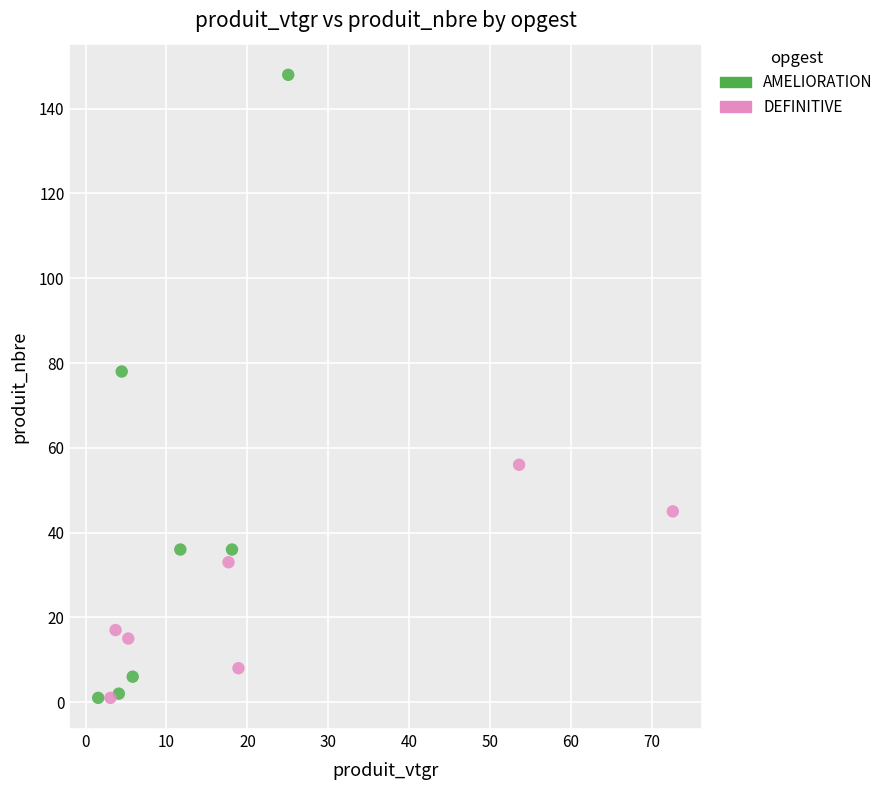

Which series has the largest Y range (max minus min)?

AMELIORATION